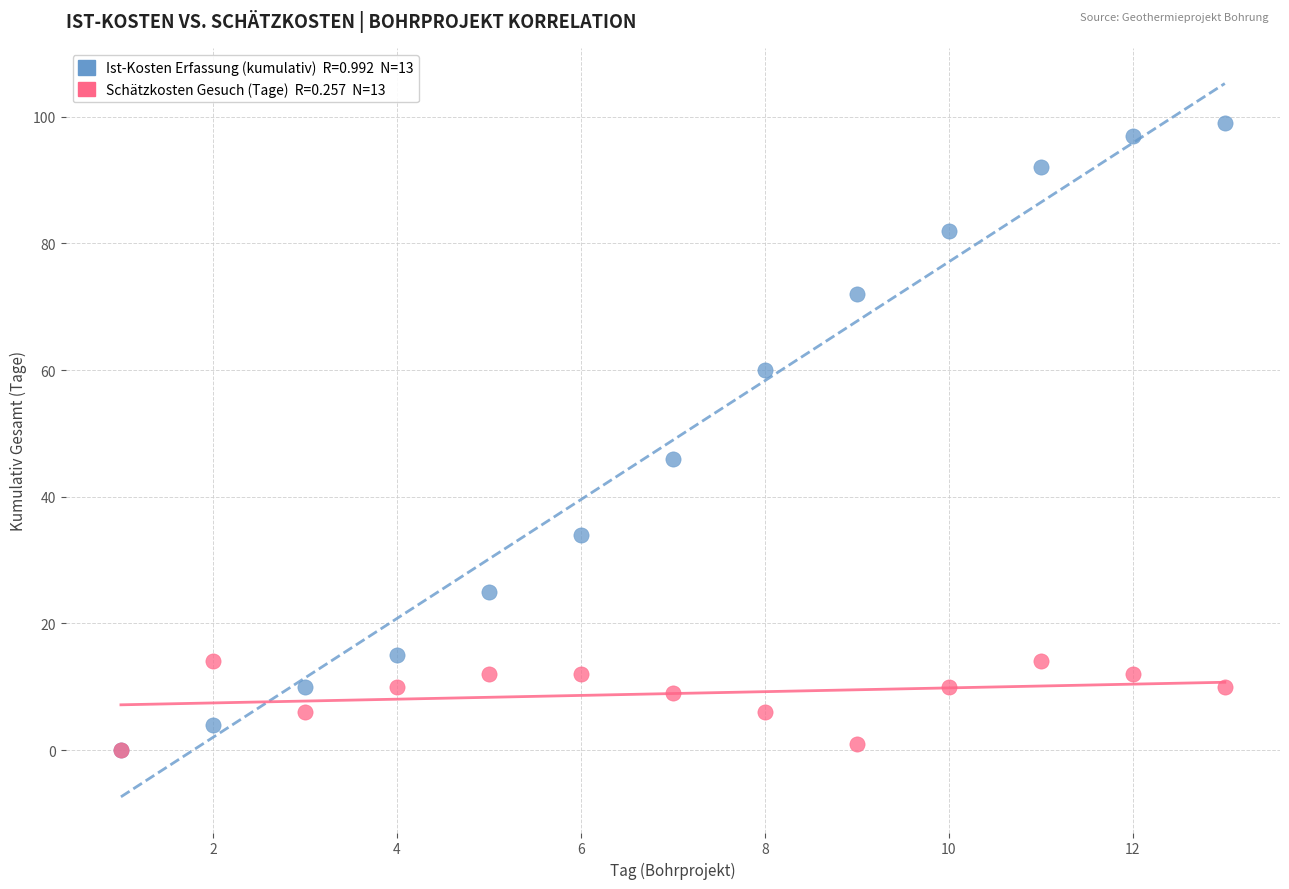

Across all series, what Y value is closest to 49?

46